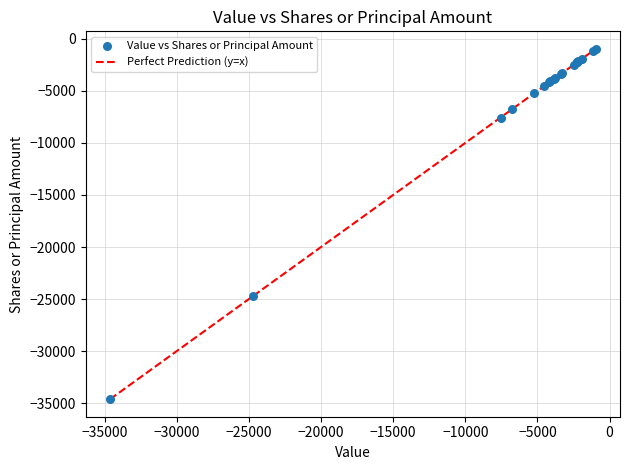

What Y value in the scatter plot is closest to -17792?

-24710